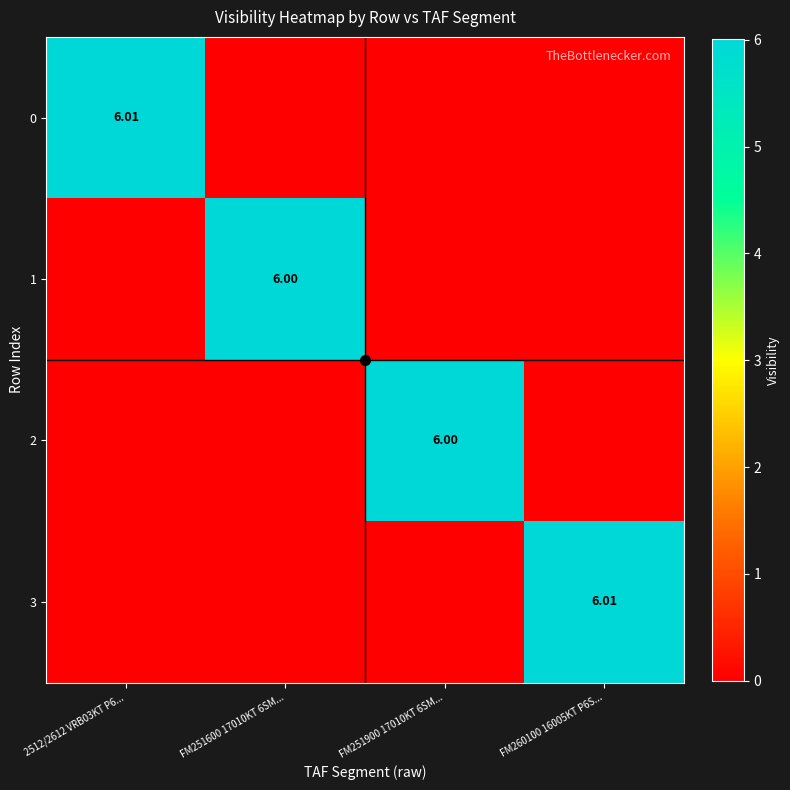

Is it true that 2 equals 0.0 at FM251600 17010KT 6SM...?

True